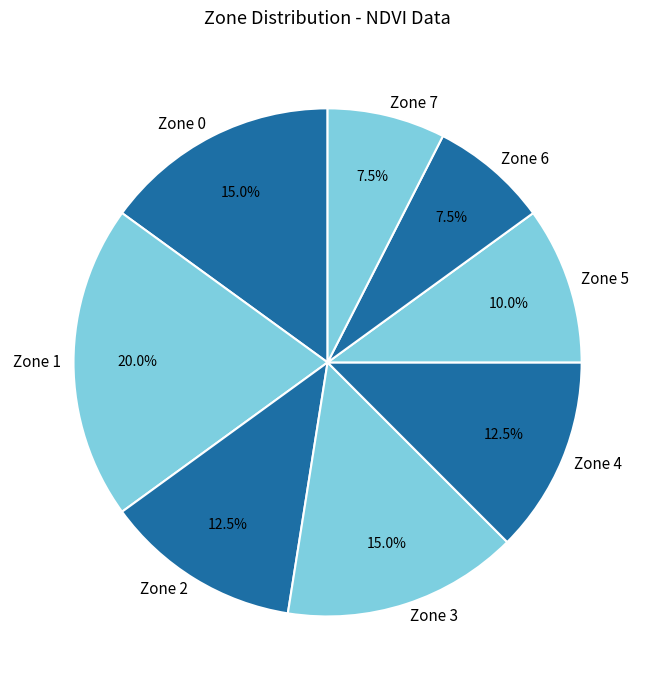

Which category has the biggest portion of the pie?

Zone 1